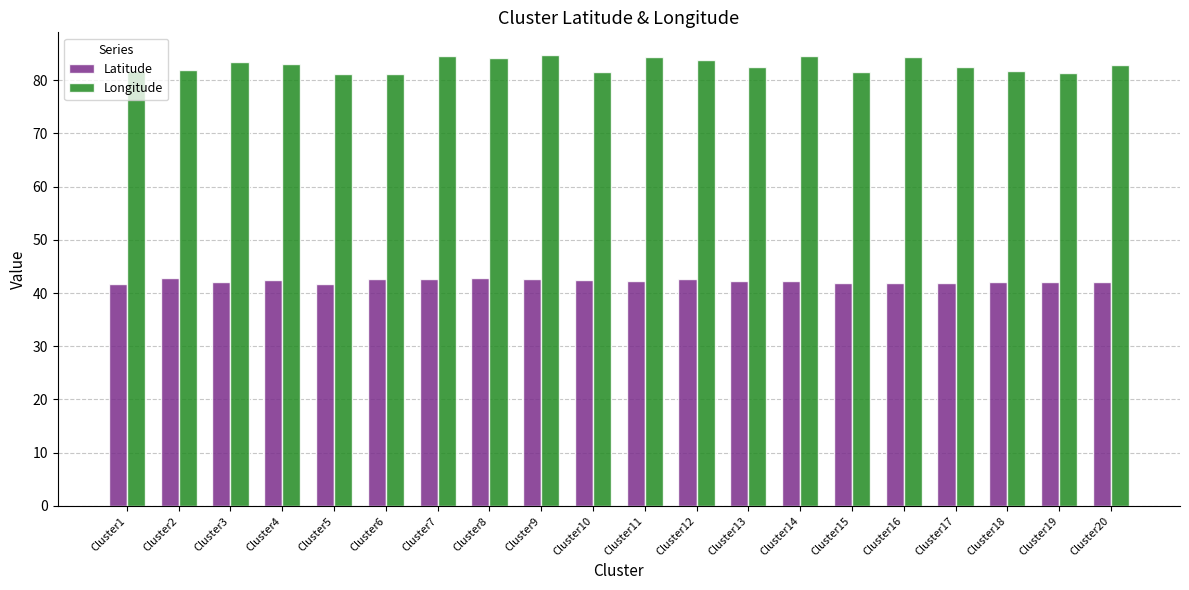

How many data points does each series have?

20